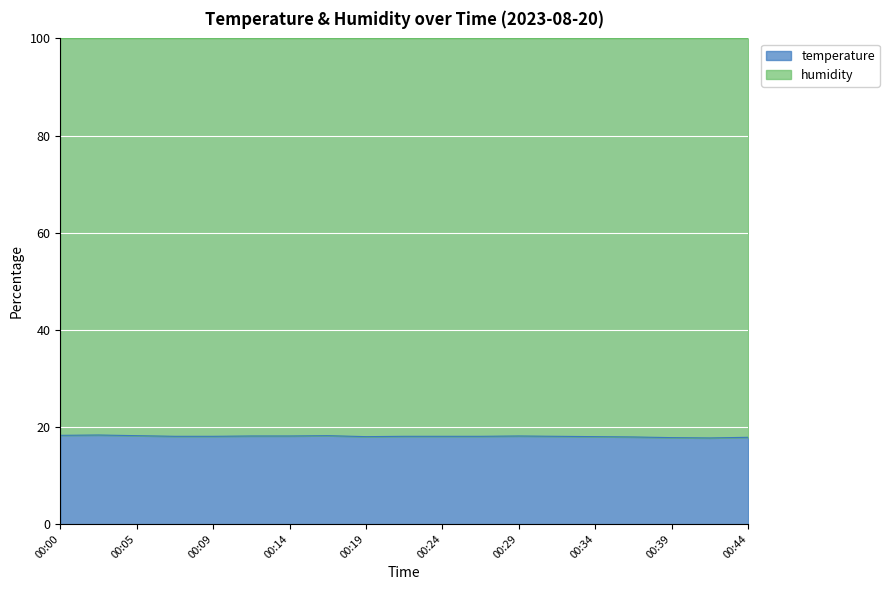

How many interior local peaks (higher than both neighbors) does the data have?

3